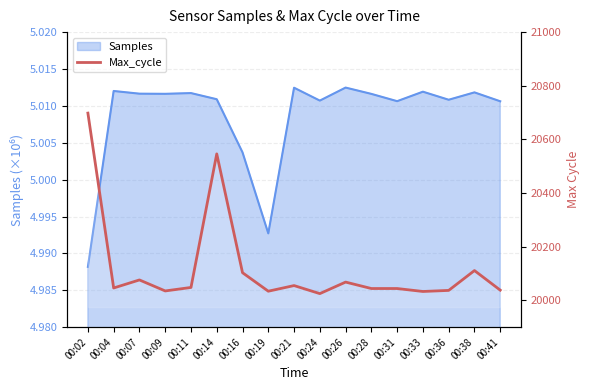

How many categories are shown in the chart?

17